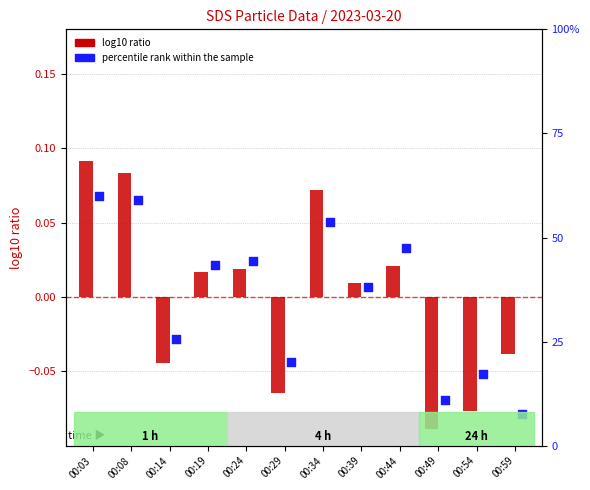

What is the total value across all series at 00:29?

-0.1